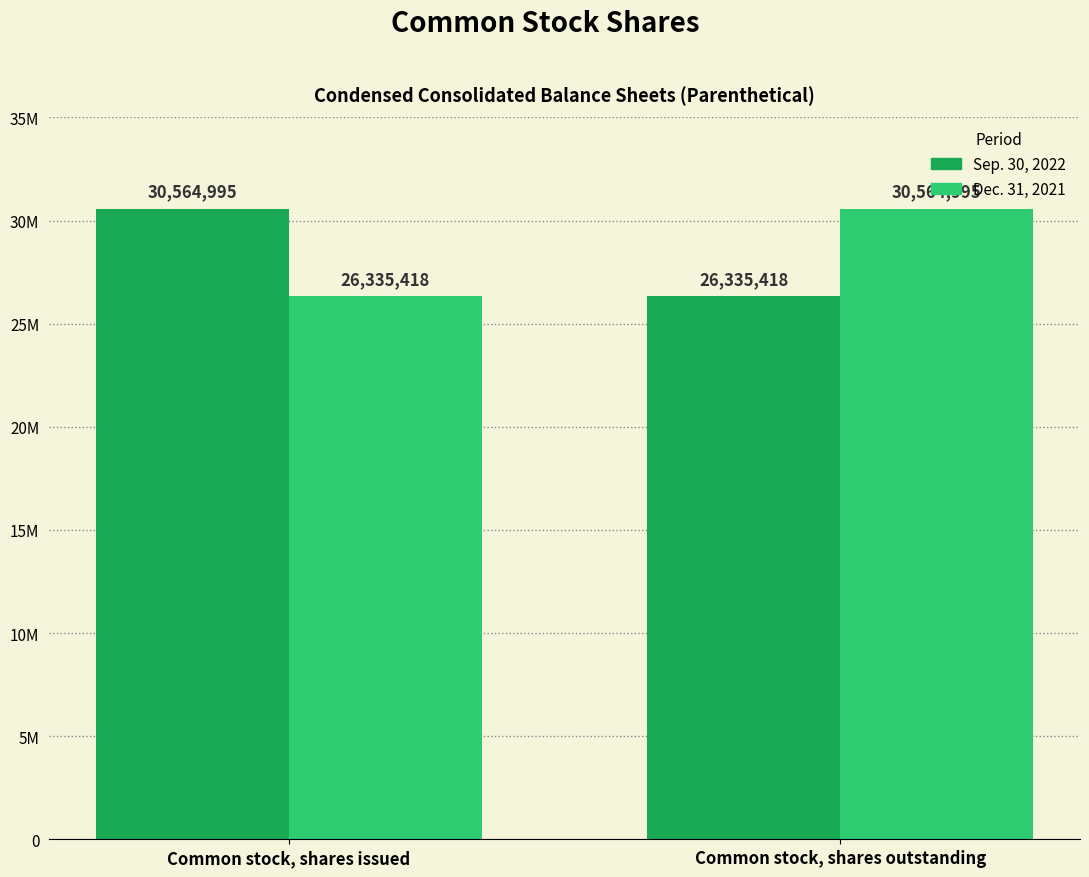

Where is Sep. 30, 2022 nearest to the value 28450206?

Common stock, shares outstanding